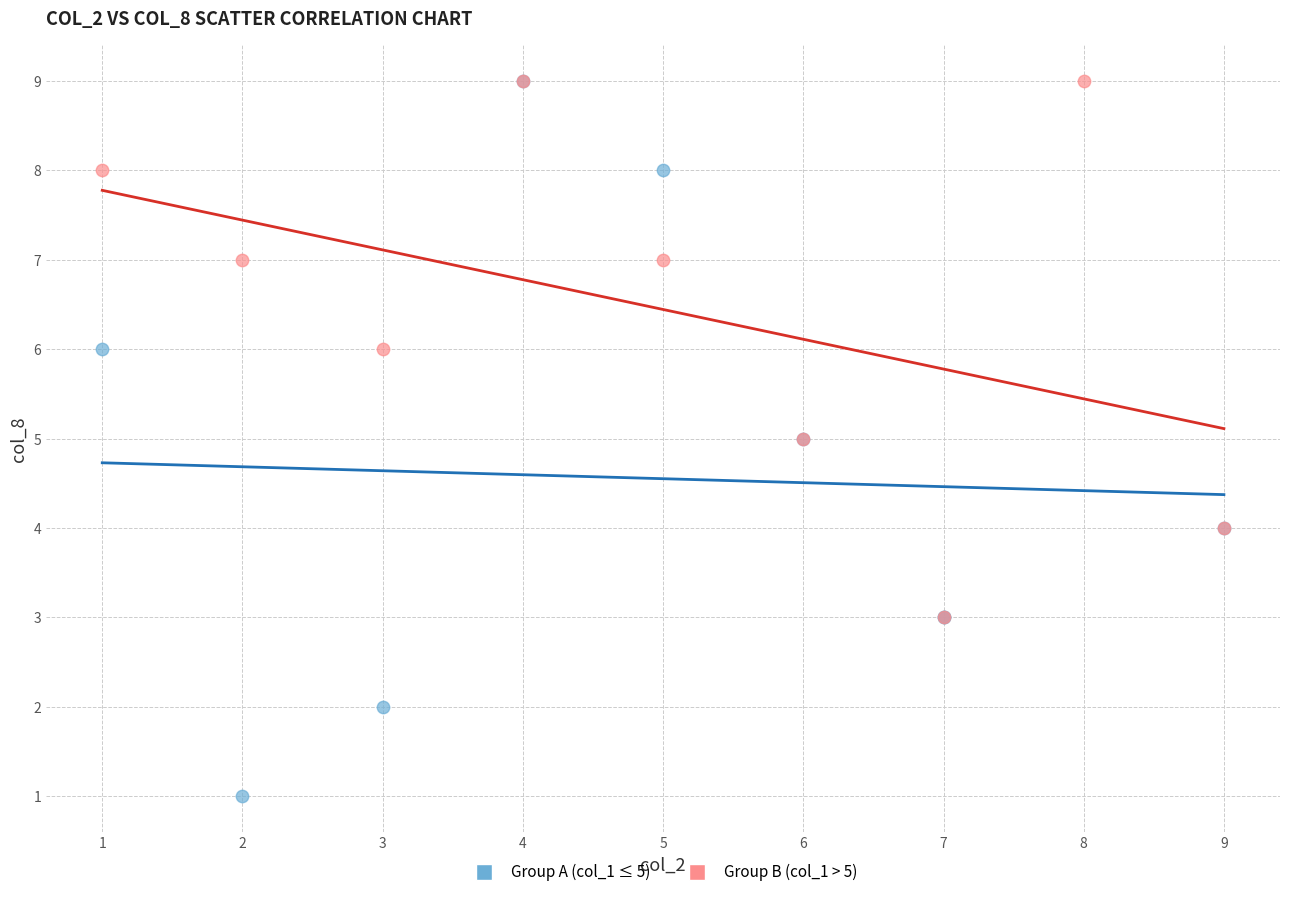

Which series reaches the minimum Y coordinate?

Group A (col_1 ≤ 5)